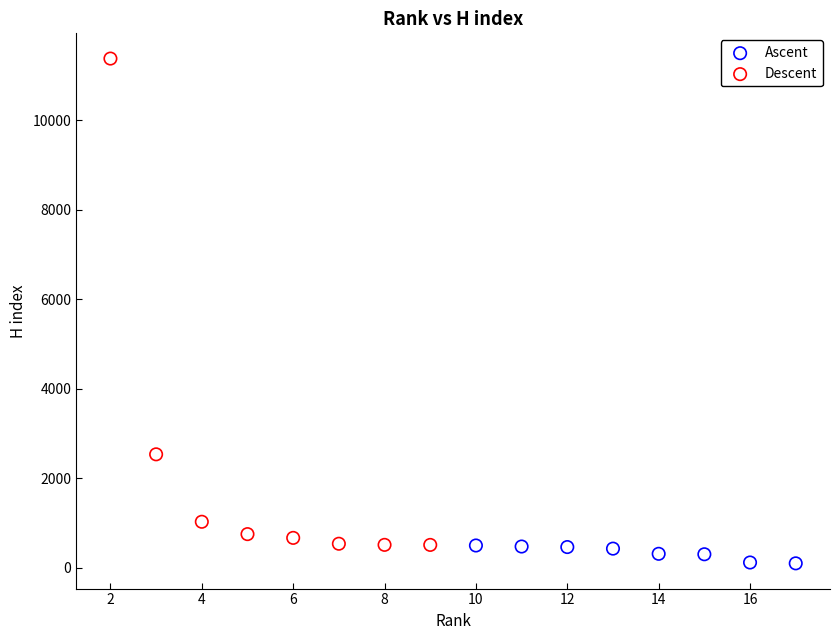

Which series reaches the maximum Y coordinate?

Descent